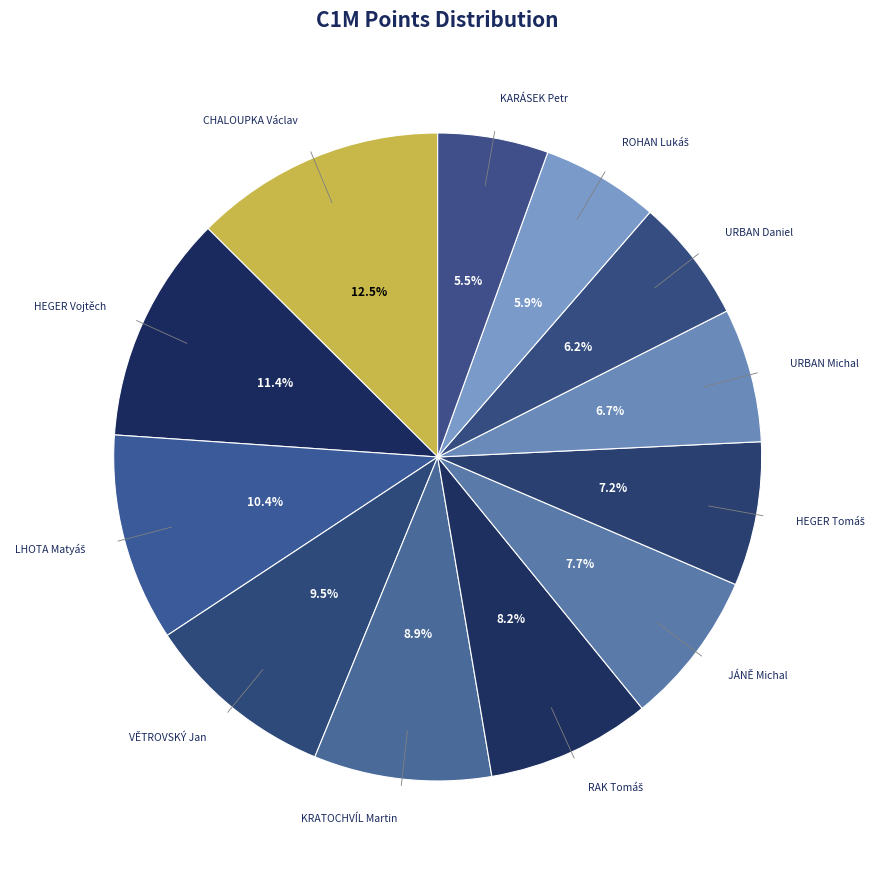

Approximately how many times larger is the value at URBAN Michal compared to KRATOCHVÍL Martin?

0.8